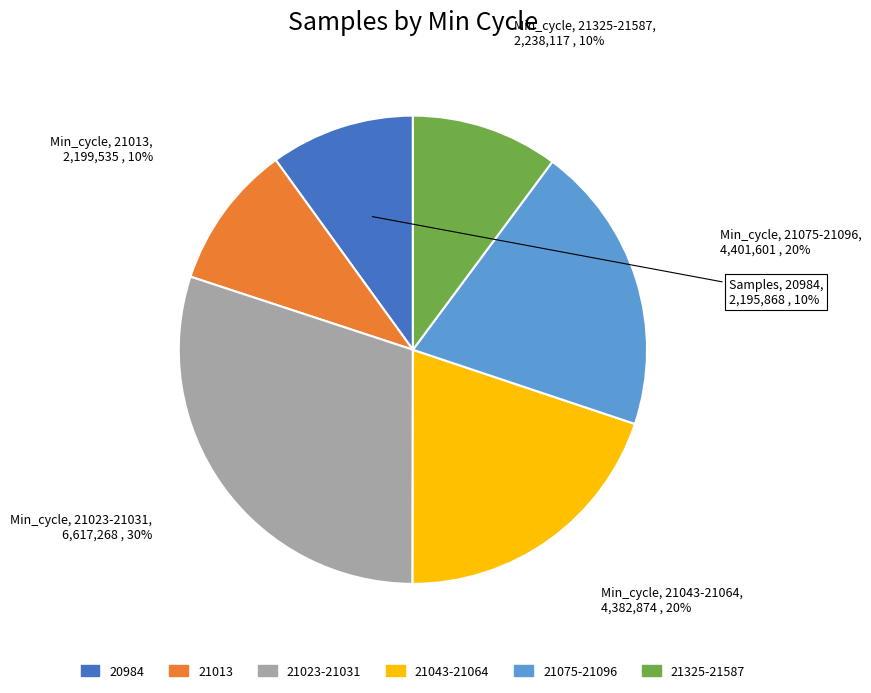

Does any single category account for the majority?

No